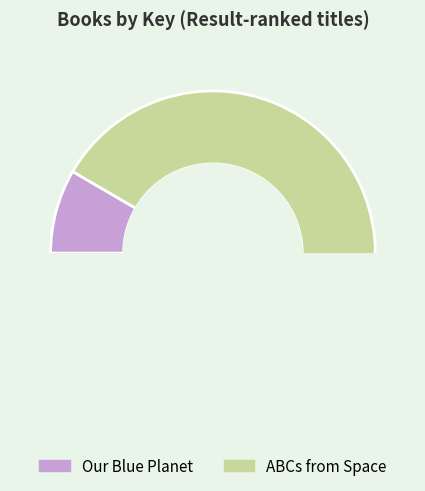

To the nearest percent, what is the difference between the Our Blue Planet and ABCs from Space slice percentages?

83%